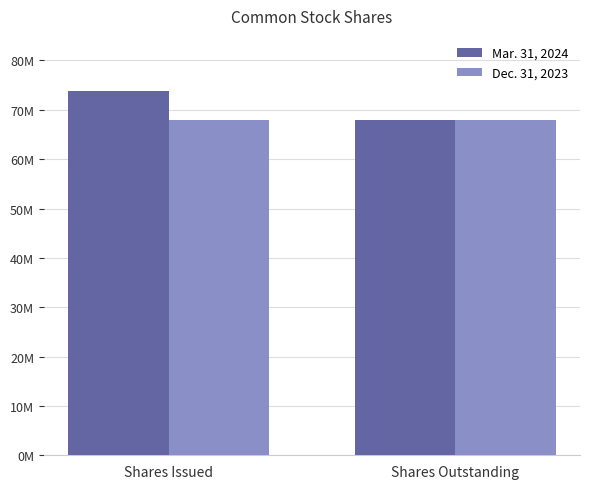

What are all the series names shown in the legend?

Mar. 31, 2024, Dec. 31, 2023